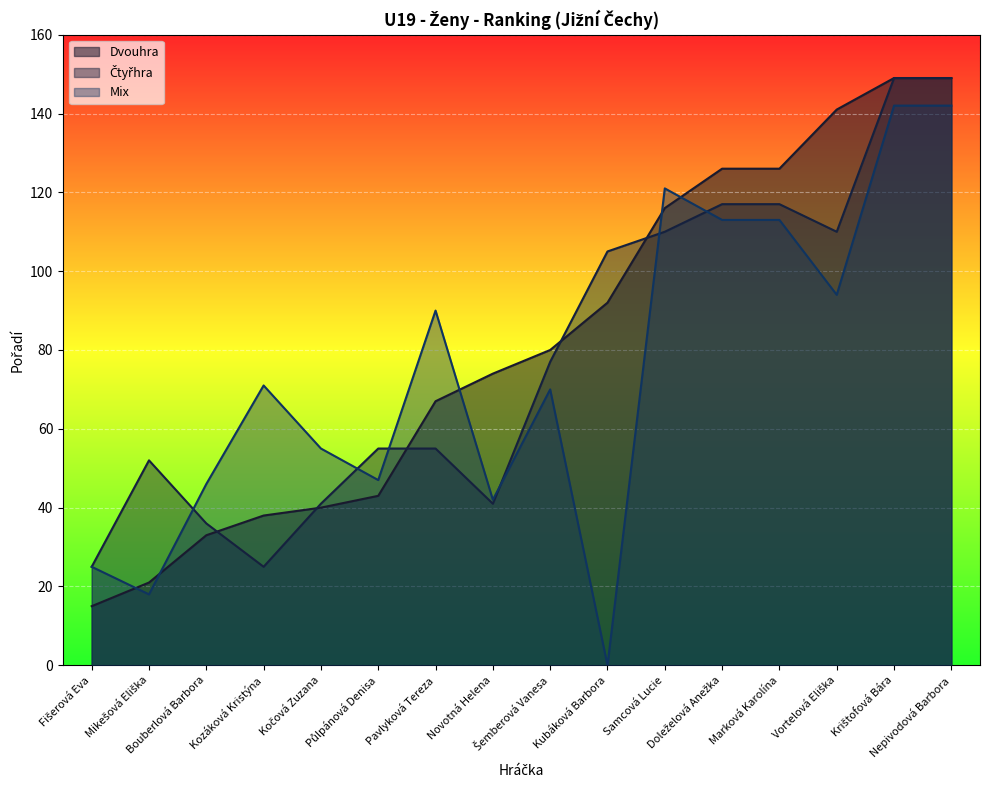

How many intersections are there between Dvouhra and Čtyřhra?

5